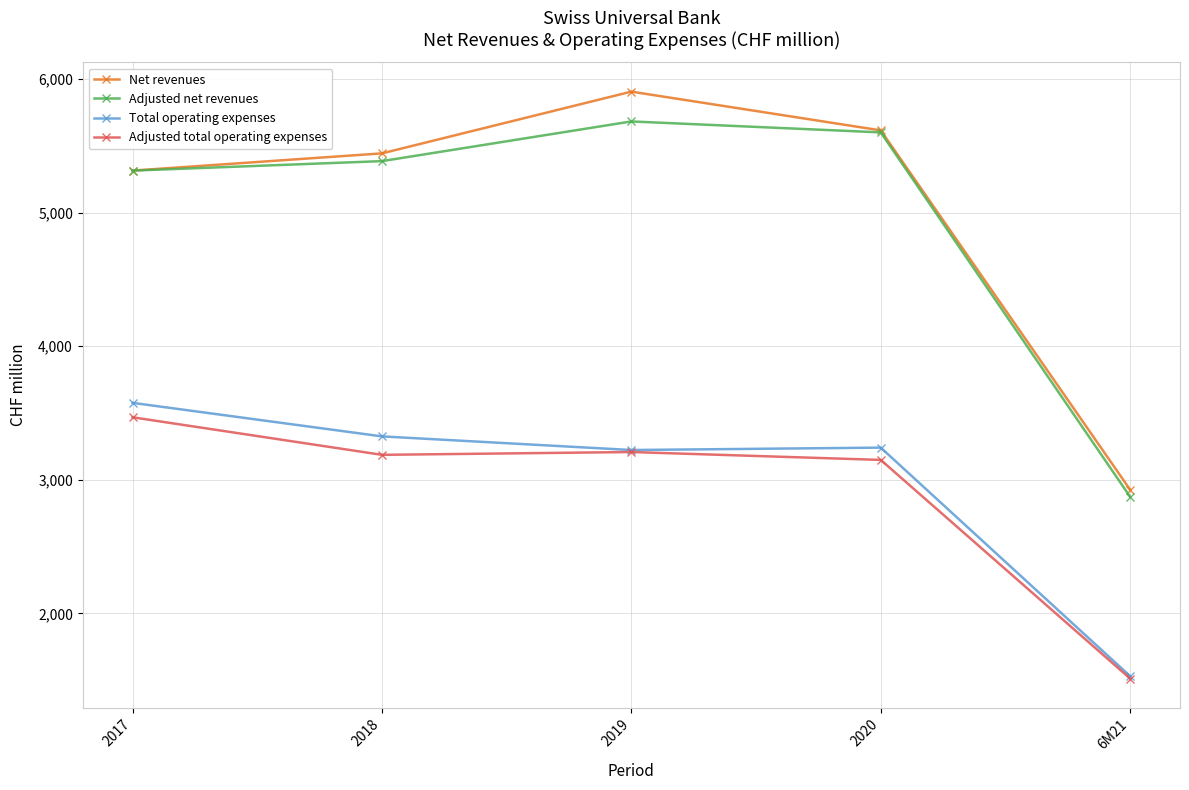

True or false: Adjusted net revenues and Adjusted total operating expenses cross at least once.

False